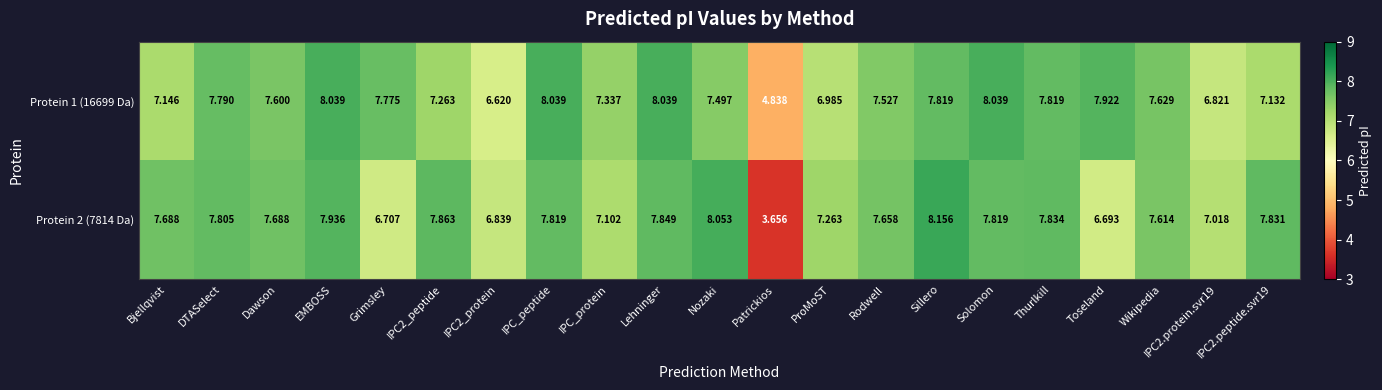

Which category has the lowest value across all series?

Patrickios